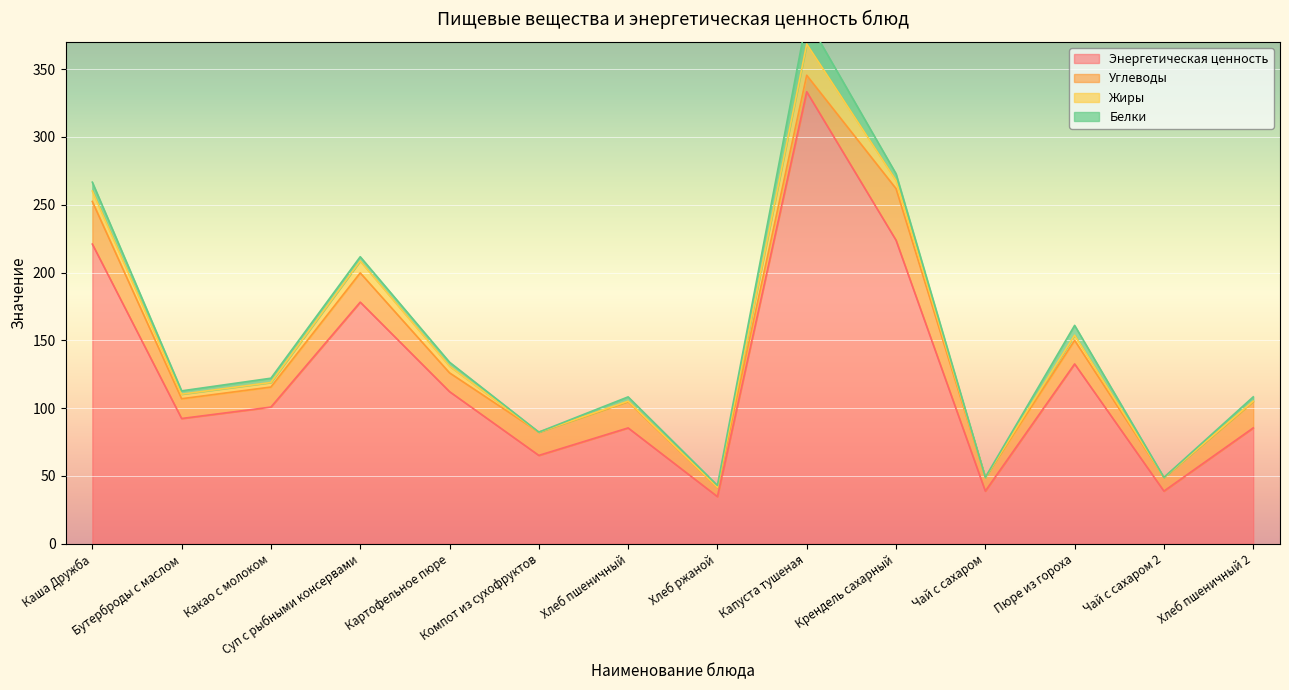

List the labels in order of Энергетическая ценность value, smallest first.

Хлеб ржаной, Чай с сахаром, Чай с сахаром 2, Компот из сухофруктов, Хлеб пшеничный, Хлеб пшеничный 2, Бутерброды с маслом, Какао с молоком, Картофельное пюре, Пюре из гороха, Суп с рыбными консервами, Каша Дружба, Крендель сахарный, Капуста тушеная